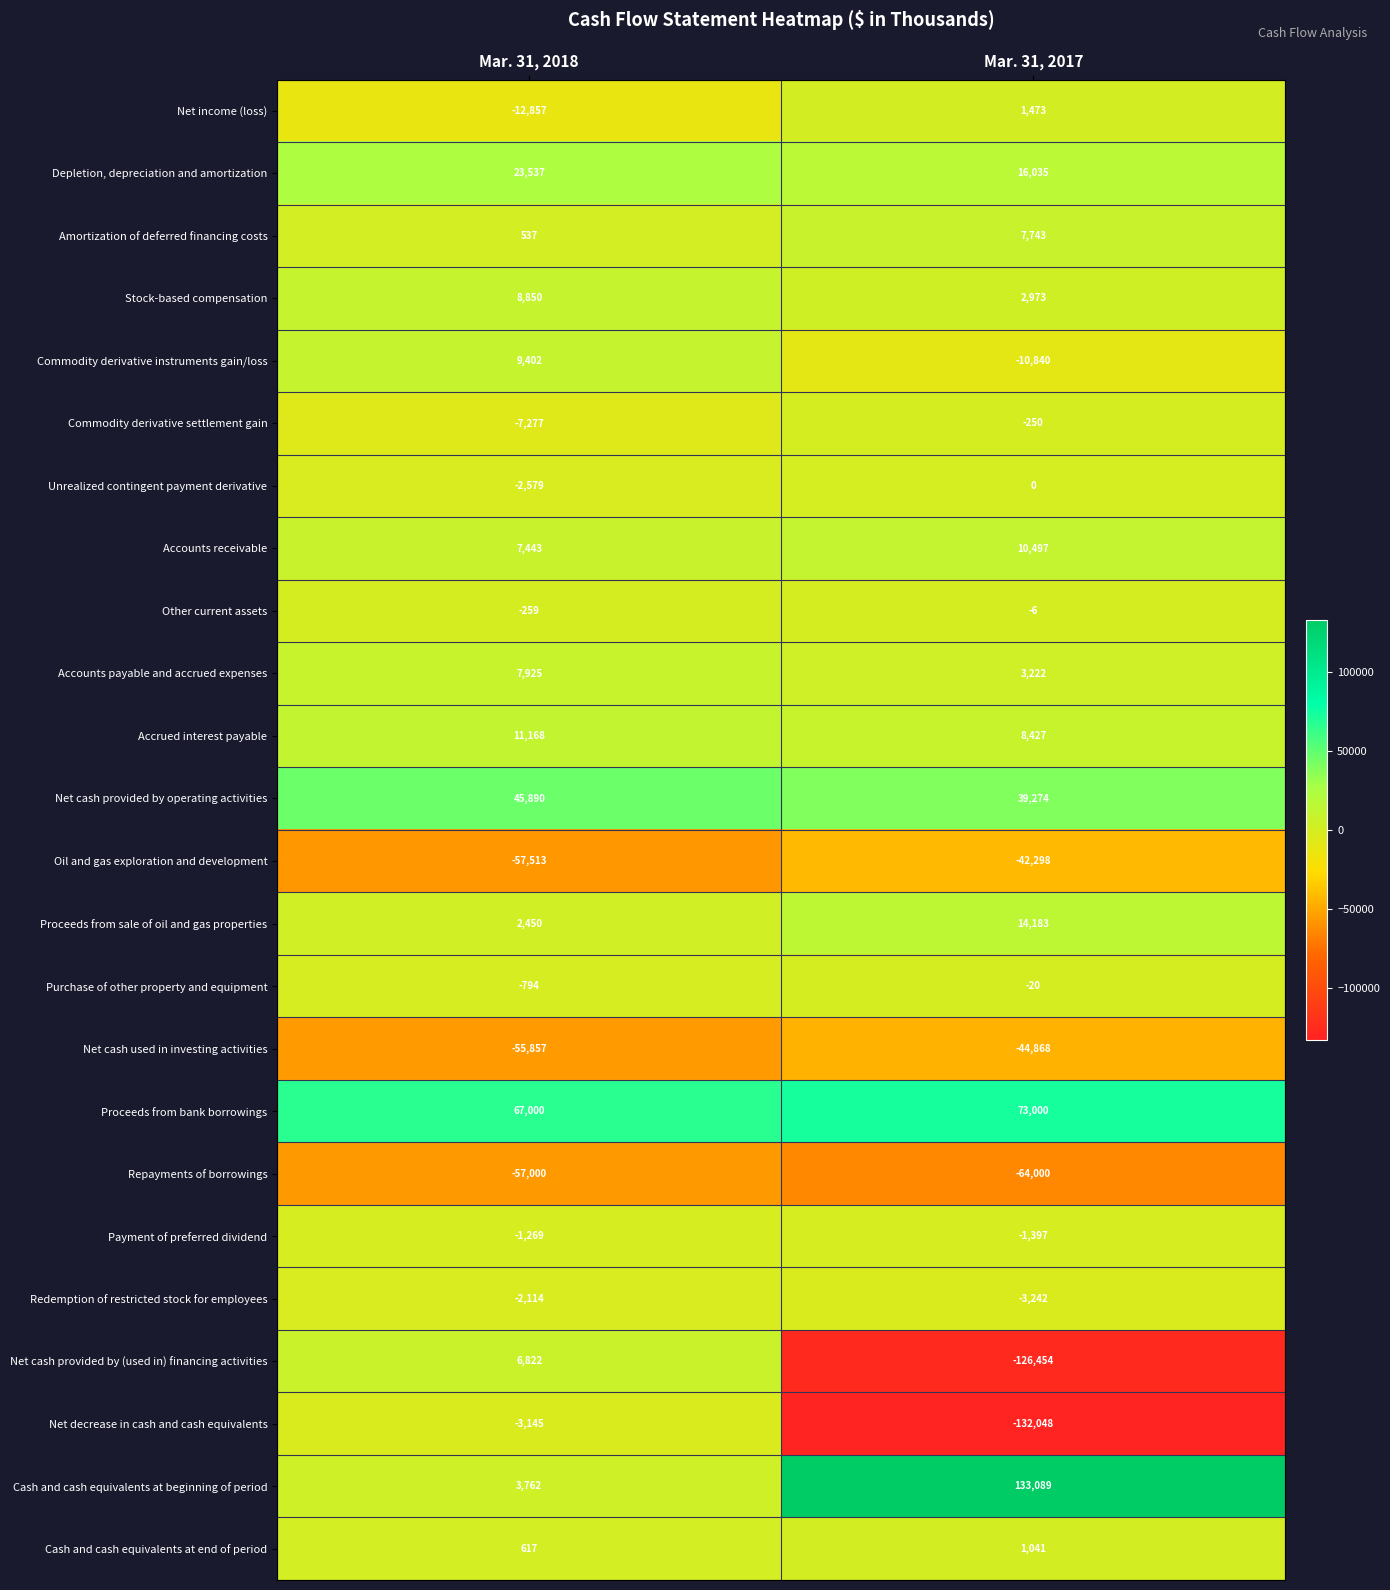

What is the difference between the highest and lowest values at Mar. 31, 2018?

124513